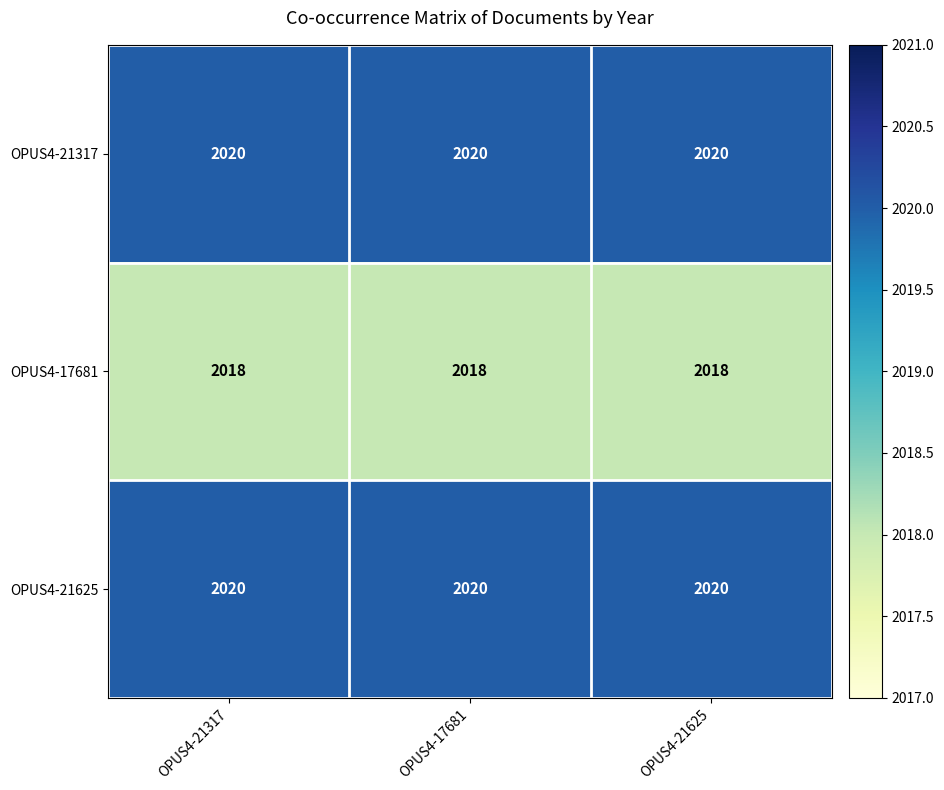

The value of OPUS4-21317 at OPUS4-21625 is 2020. True or false?

True